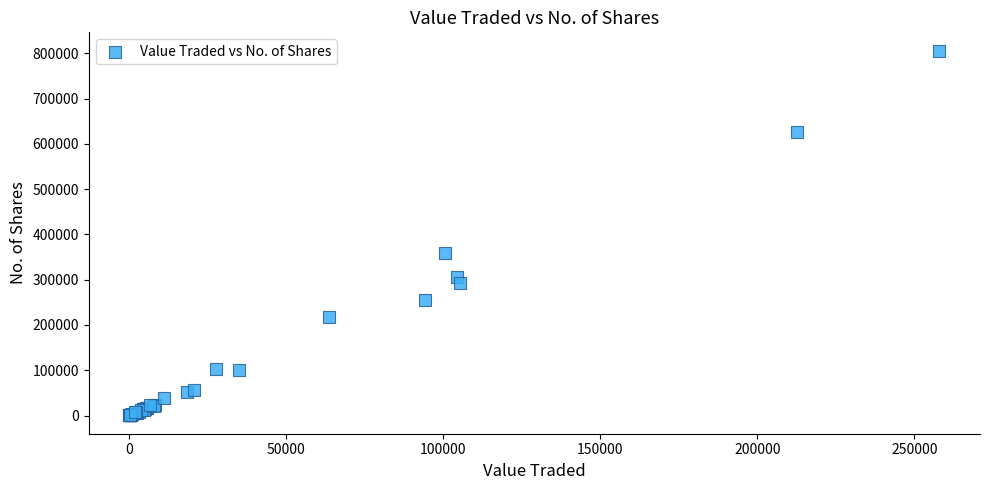

What Y value in the scatter plot is closest to 403183?

359062